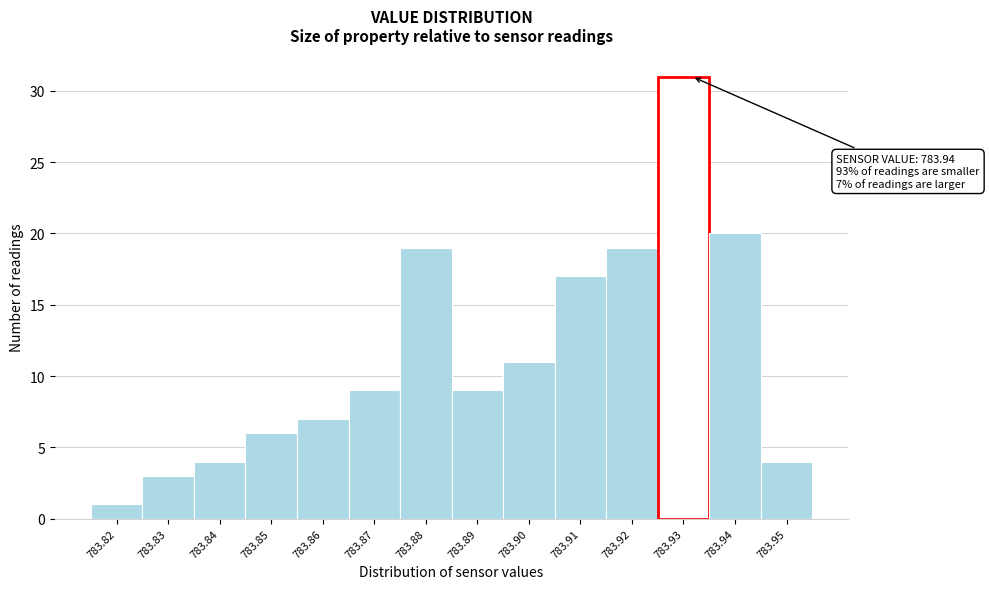

Reading right to left, transcribe all the data shown in this chart.

4	20	31	19	17	11	9	19	9	7	6	4	3	1